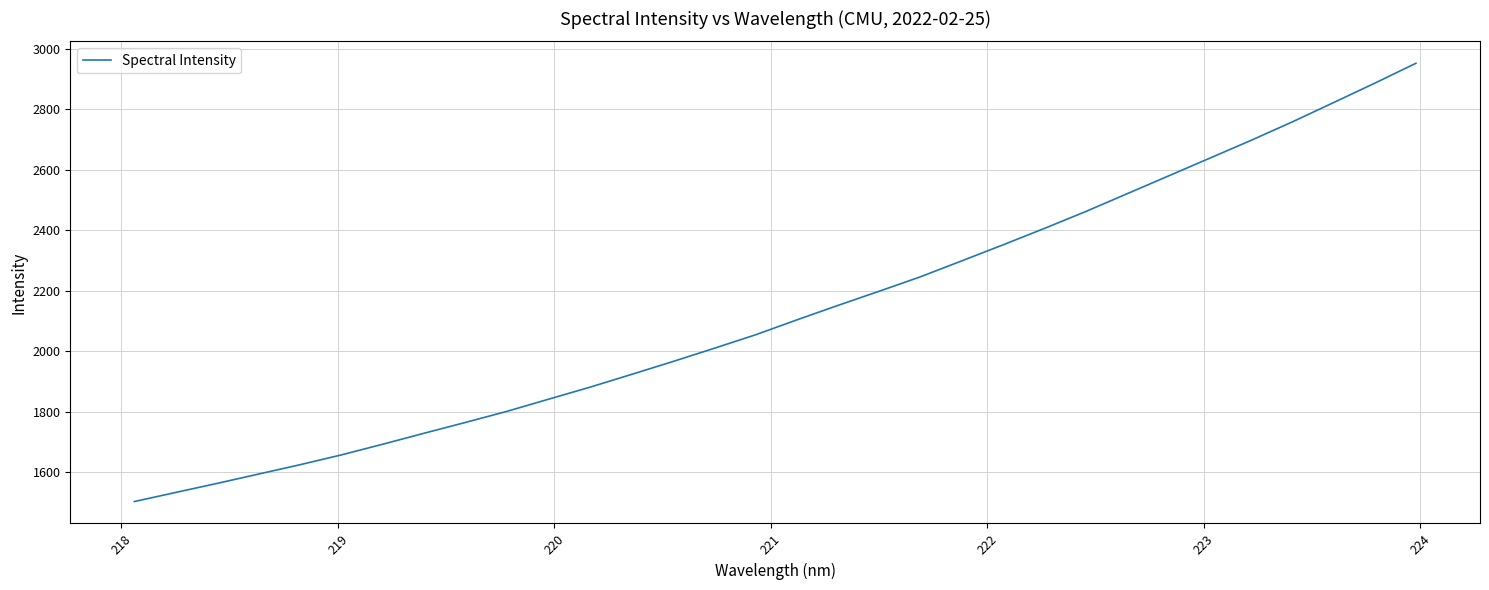

What is the difference between the maximum and minimum values?

1449.5